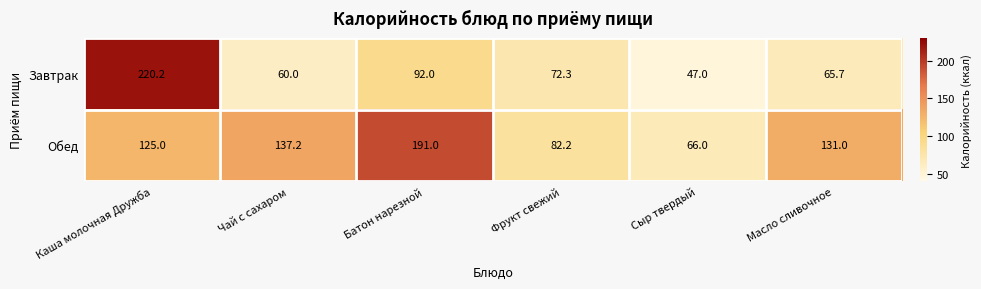

Which series has the largest total across all categories?

Обед